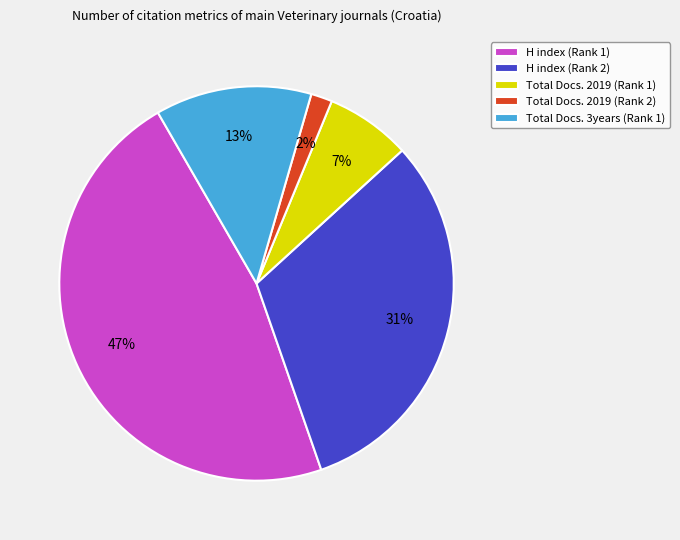

Is it true that H index (Rank 2) is 38% of the pie?

False